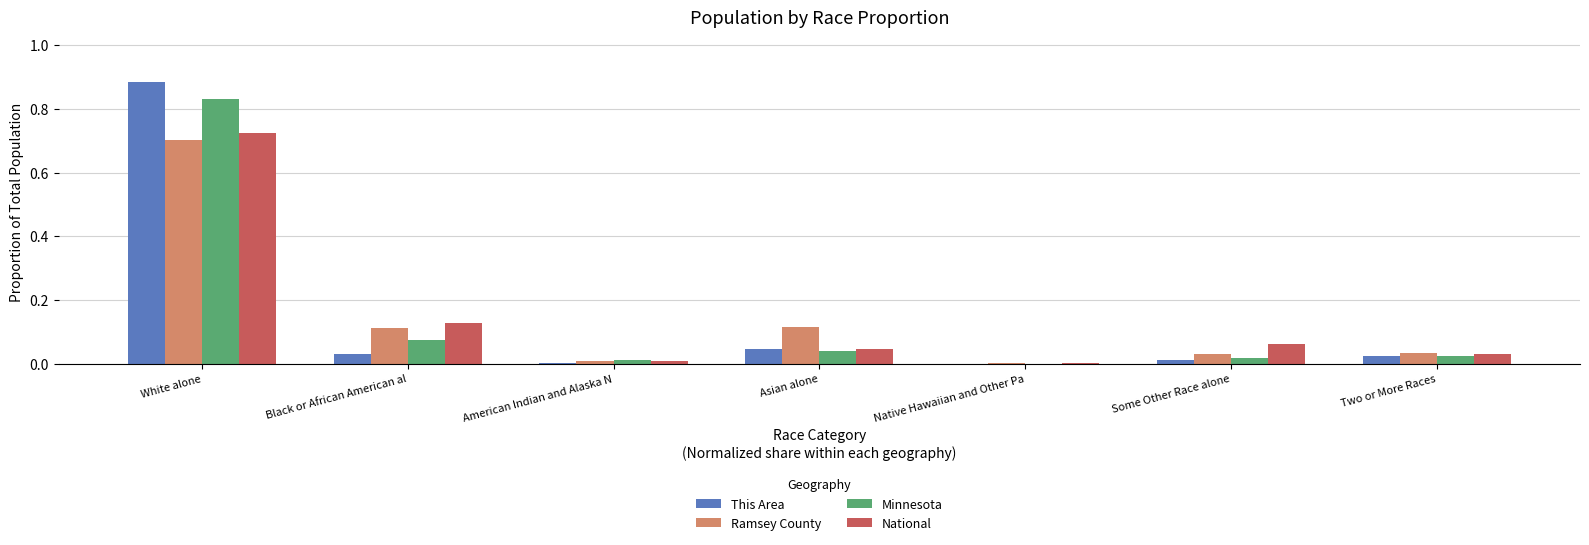

At which category is the sum across all series the highest?

White alone